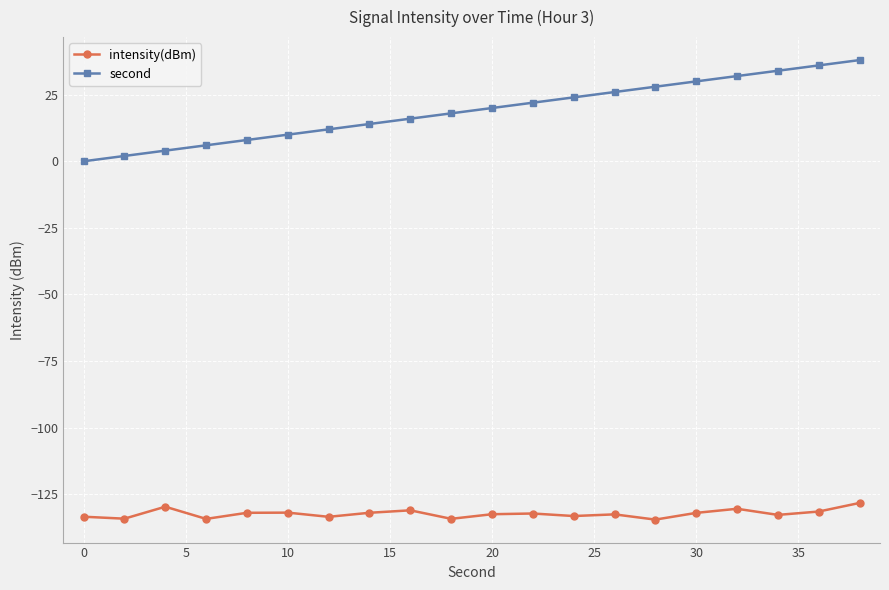

True or false: intensity(dBm) and second intersect in this chart.

False